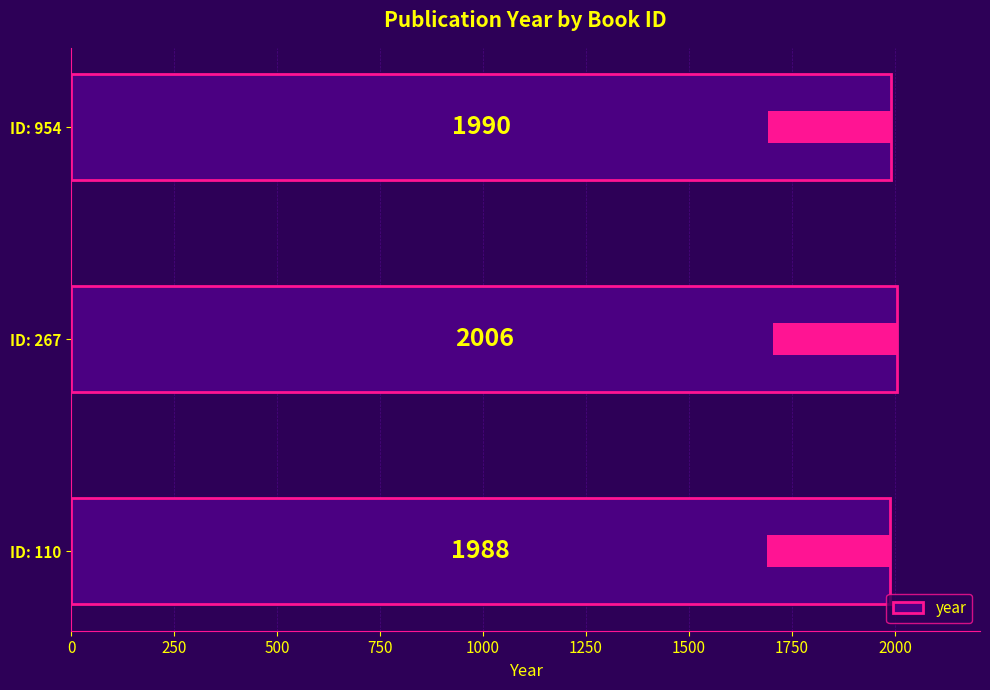

The value at ID: 110 is 979. True or false?

False